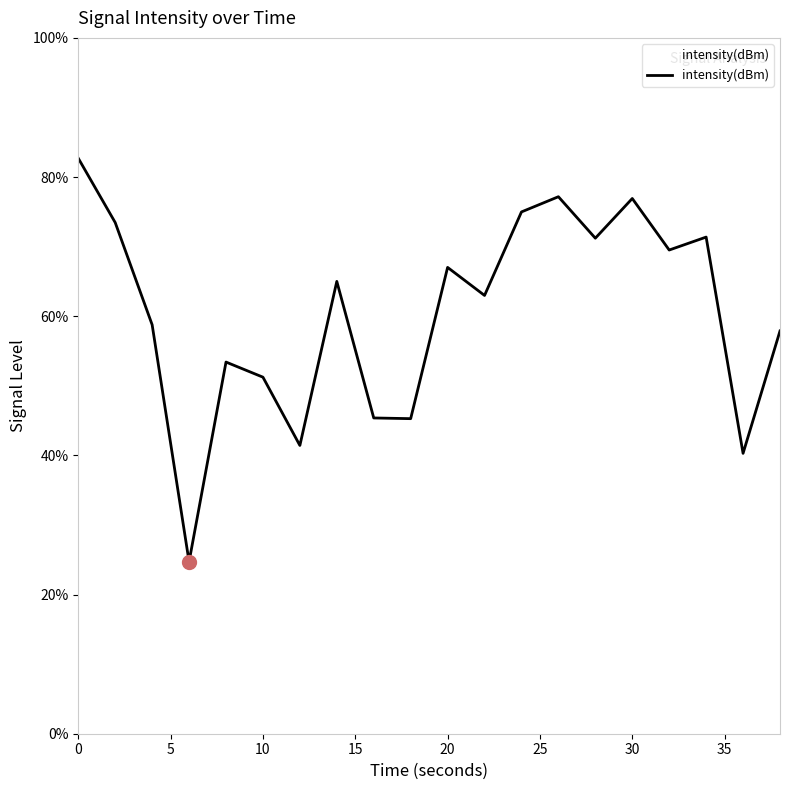

What is the difference between the maximum and minimum values?

58.0